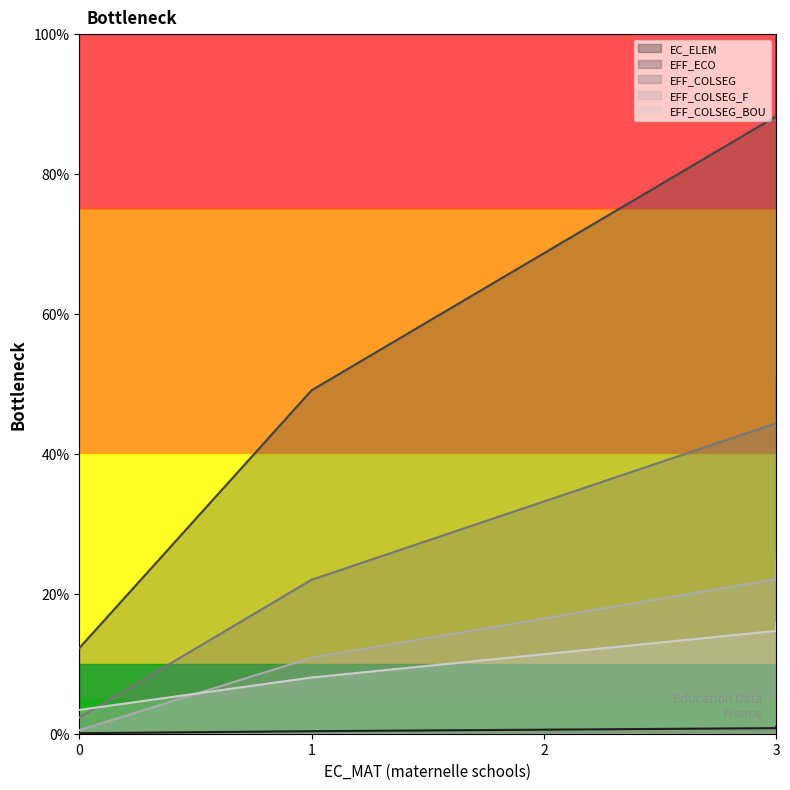

What is the difference between the maximum and minimum values in the EFF_COLSEG_BOU series?

0.1